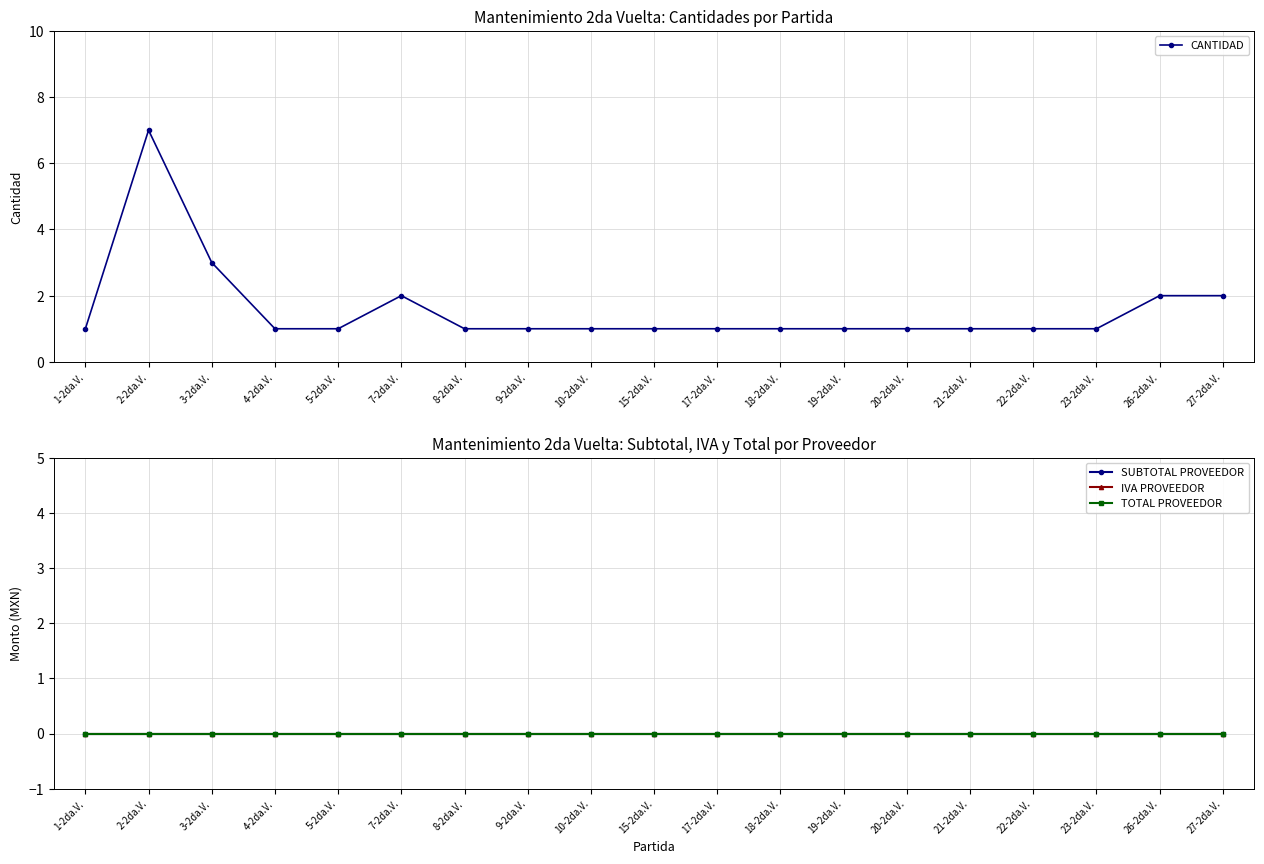

True or false: IVA PROVEEDOR and CANTIDAD cross at least once.

False